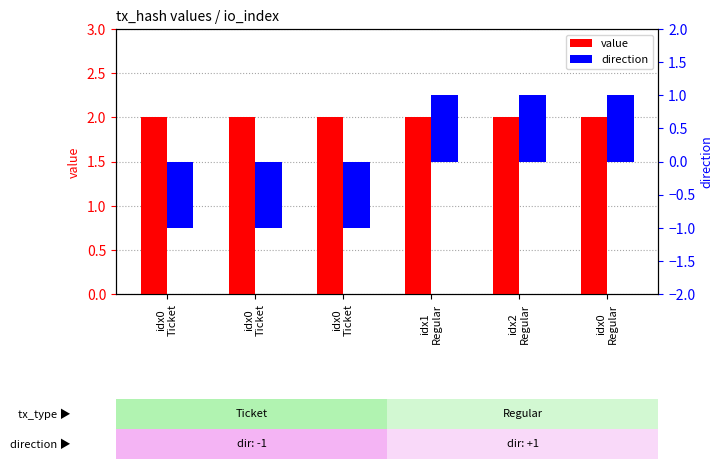

Reading right to left, what are all the values shown in this chart?

value: 2.0	2.0	2.0	2.0	2.0	2.0
direction: 1.0	1.0	1.0	-1.0	-1.0	-1.0